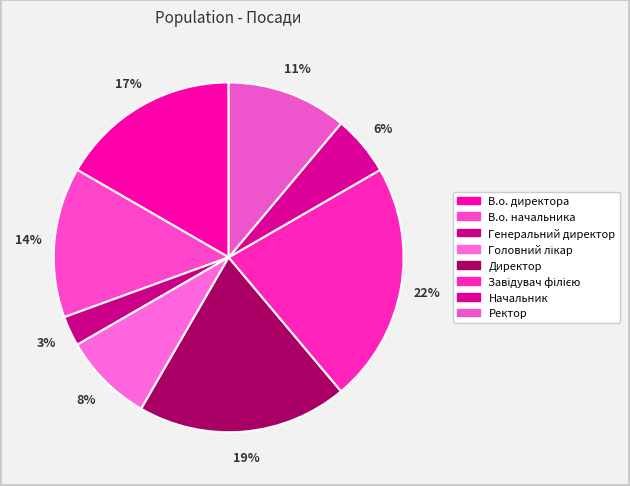

How many slices are in this pie chart?

8